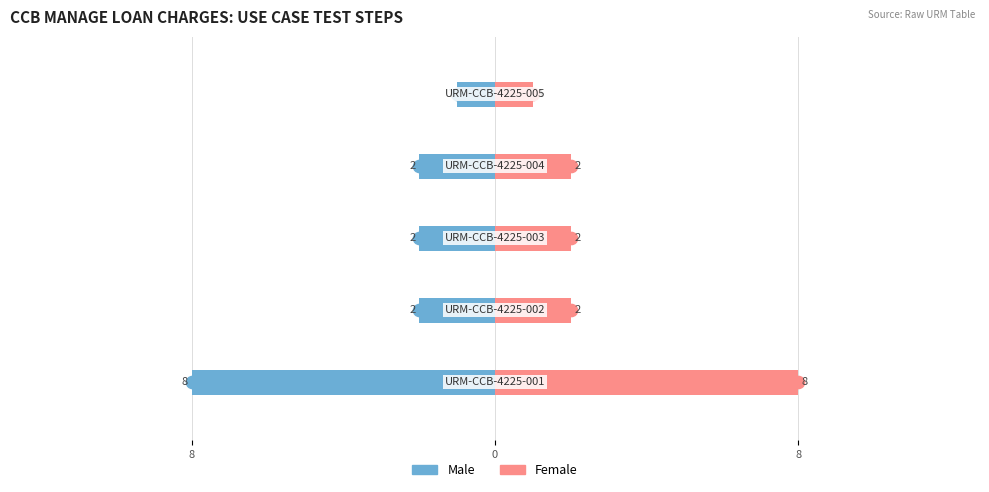

Count the Female values in the range 2 to 3.

3